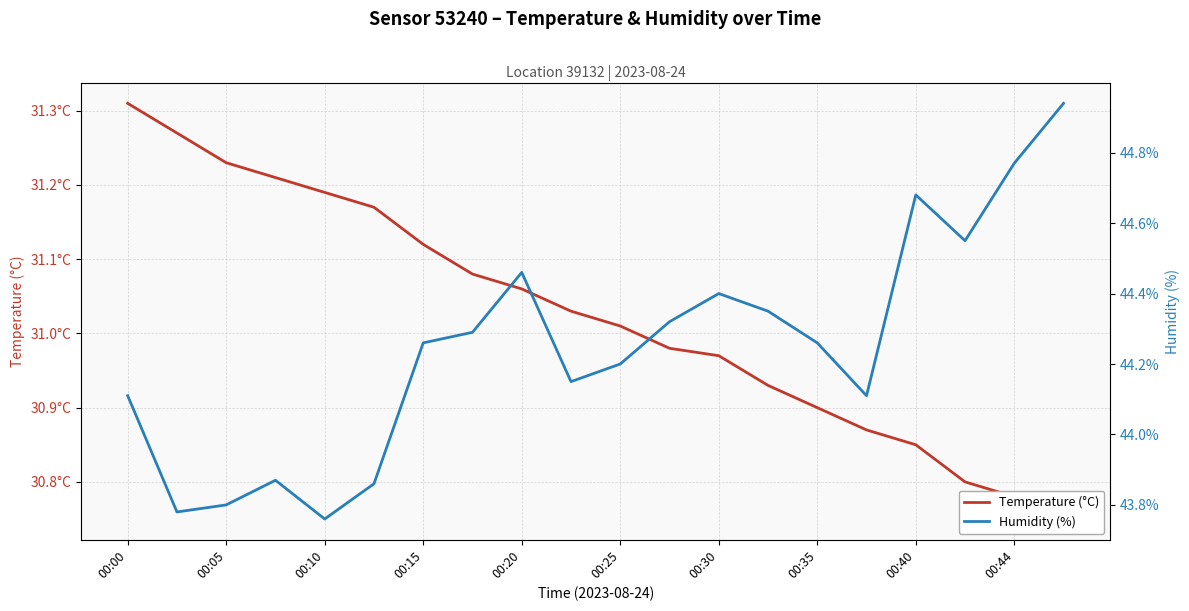

At which category is the sum across all series the highest?

19